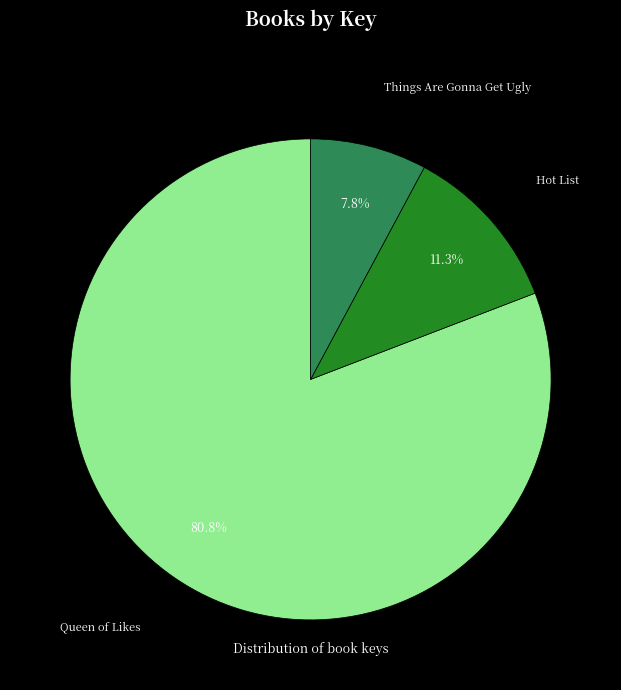

Does any single category account for the majority?

Yes